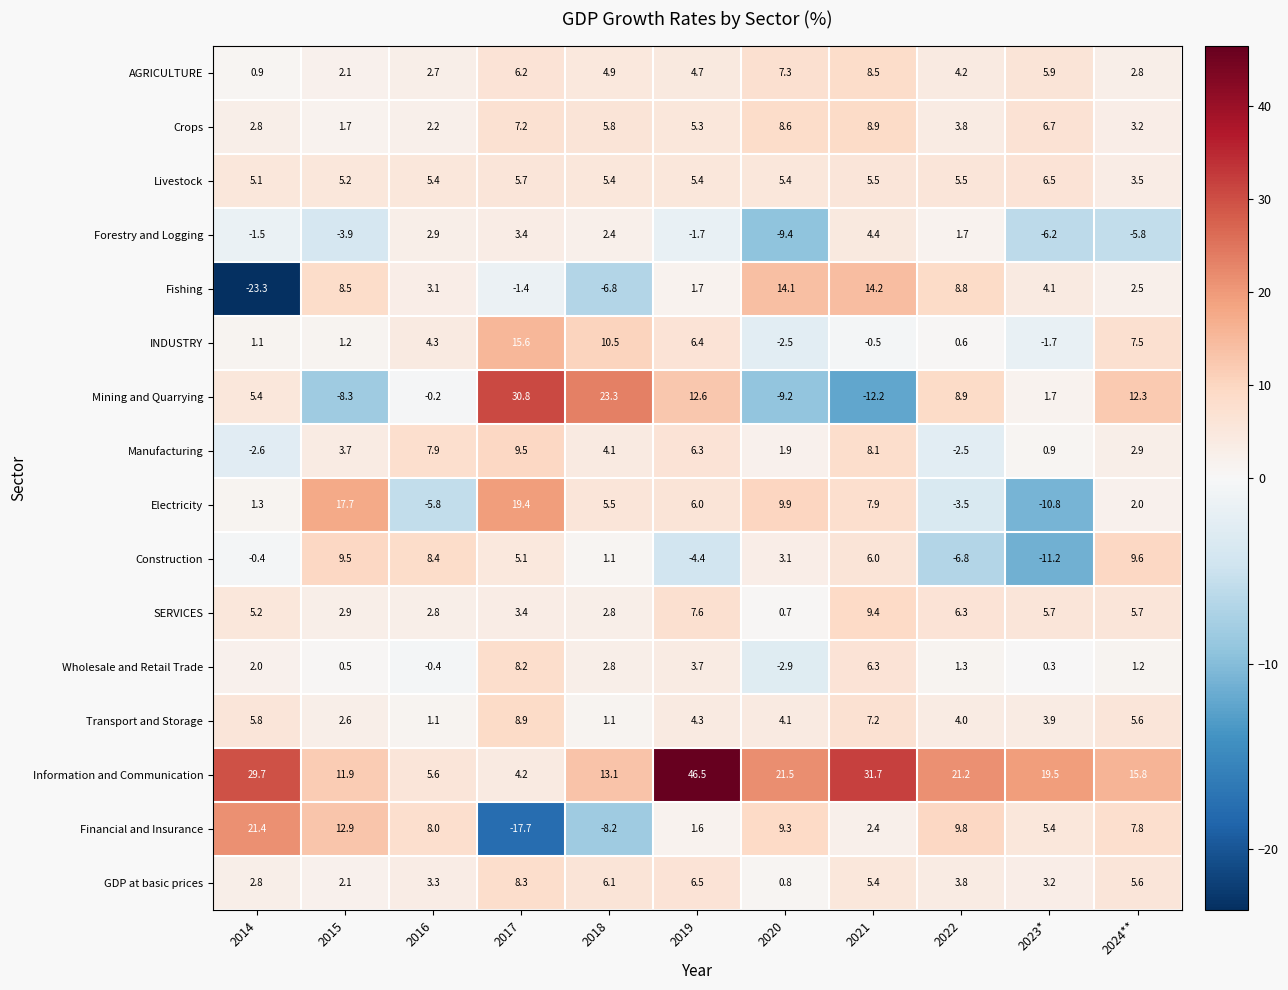

What is the highest value of the Livestock series?

6.5